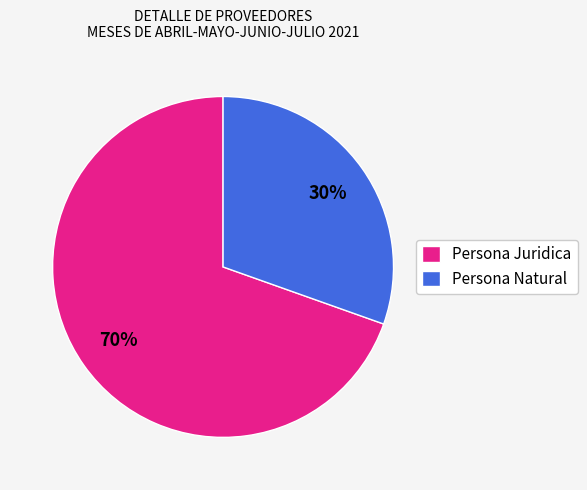

To the nearest percent, what is the average slice percentage?

50%